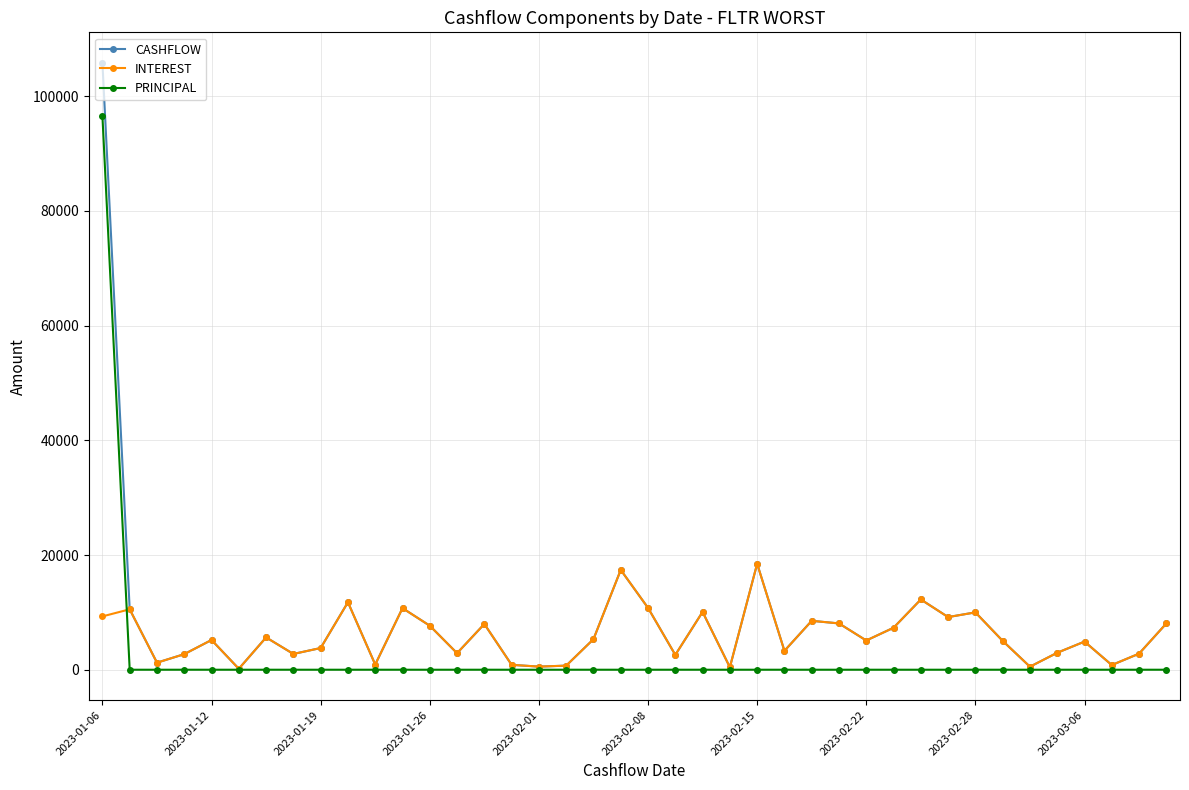

Which series has the widest spread of values?

CASHFLOW